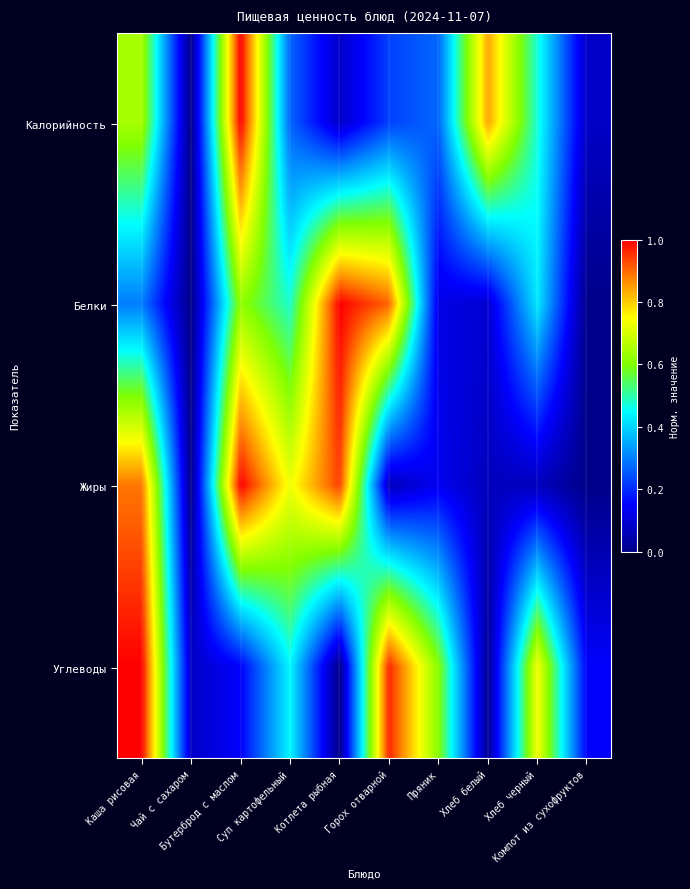

Reading left to right, list all the values displayed in this chart.

Калорийность: Каша рисовая=0.6	Чай с сахаром=0.0	Бутерброд с маслом=1.0	Суп картофельный=0.3	Котлета рыбная=0.1	Горох отварной=0.2	Пряник=0.3	Хлеб белый=0.8	Хлеб черный=0.5	Компот из сухофруктов=0.1
Белки: Каша рисовая=0.3	Чай с сахаром=0.0	Бутерброд с маслом=0.6	Суп картофельный=0.5	Котлета рыбная=1.0	Горох отварной=0.9	Пряник=0.1	Хлеб белый=0.1	Хлеб черный=0.4	Компот из сухофруктов=0.0
Жиры: Каша рисовая=0.9	Чай с сахаром=0.0	Бутерброд с маслом=1.0	Суп картофельный=0.7	Котлета рыбная=0.9	Горох отварной=0.1	Пряник=0.1	Хлеб белый=0.1	Хлеб черный=0.1	Компот из сухофруктов=0.0
Углеводы: Каша рисовая=1.0	Чай с сахаром=0.1	Бутерброд с маслом=0.1	Суп картофельный=0.4	Котлета рыбная=0.0	Горох отварной=1.0	Пряник=0.6	Хлеб белый=0.0	Хлеб черный=0.7	Компот из сухофруктов=0.1